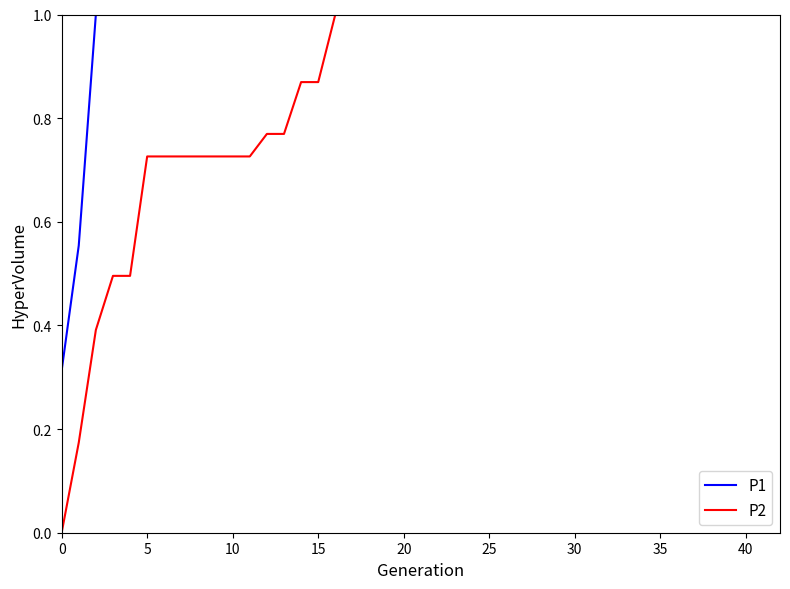

Count the P2 values in the range 0 to 1.

40